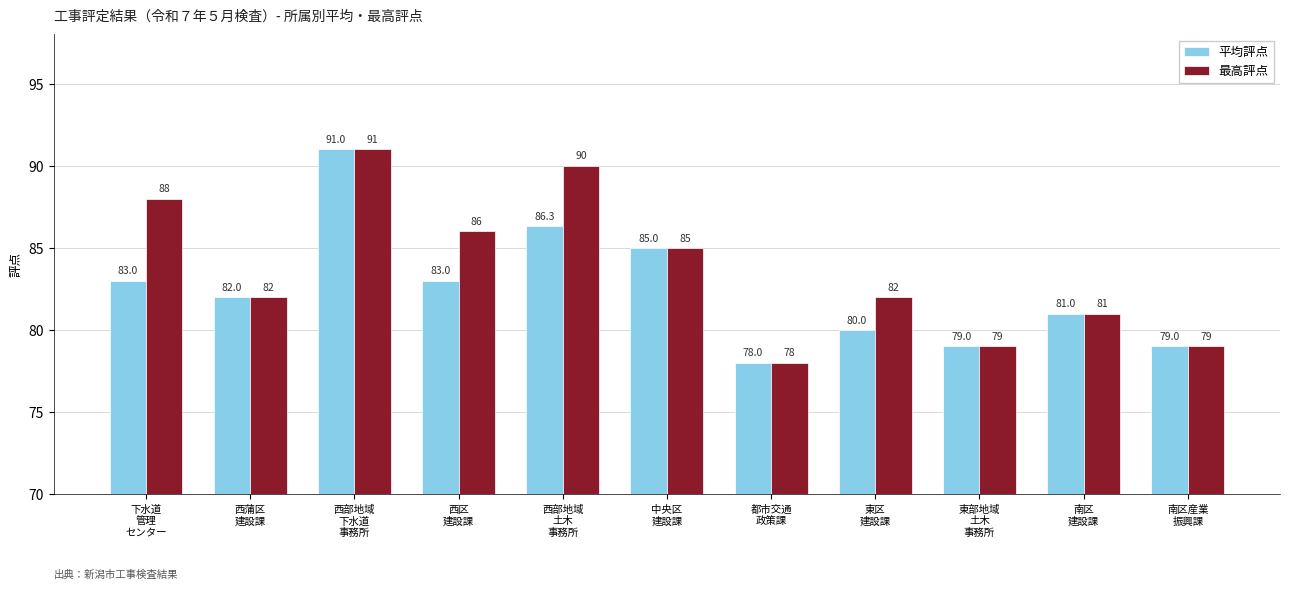

Which series has the largest total across all categories?

最高評点